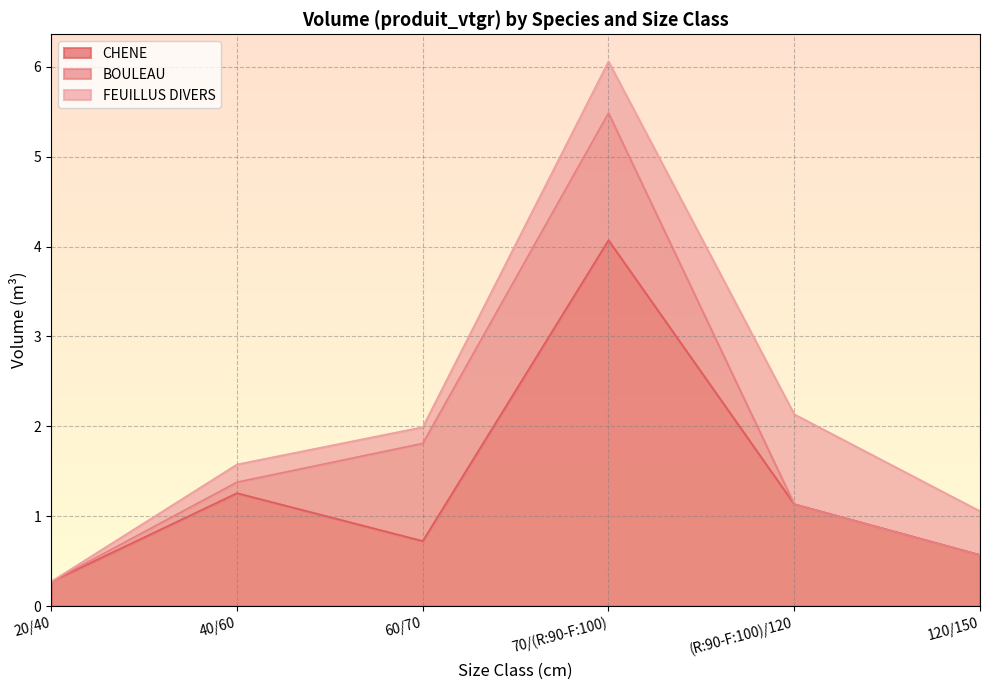

Does the chart display data point markers on the line(s)?

No